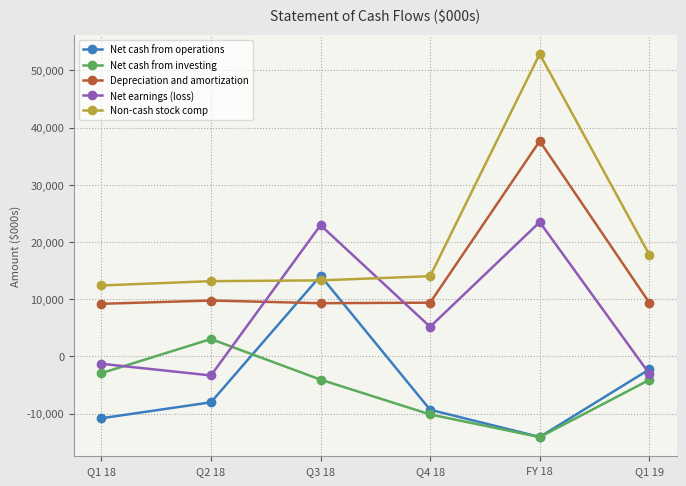

Is it true that Net earnings (loss) equals 23480 at FY 18?

True